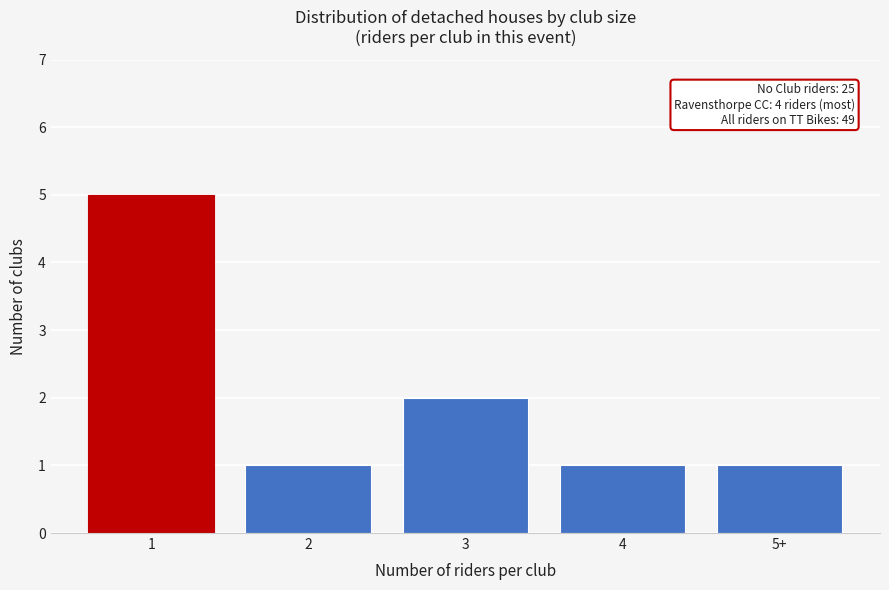

Reading right to left, extract all data points from this chart.

5+=1	4=1	3=2	2=1	1=5